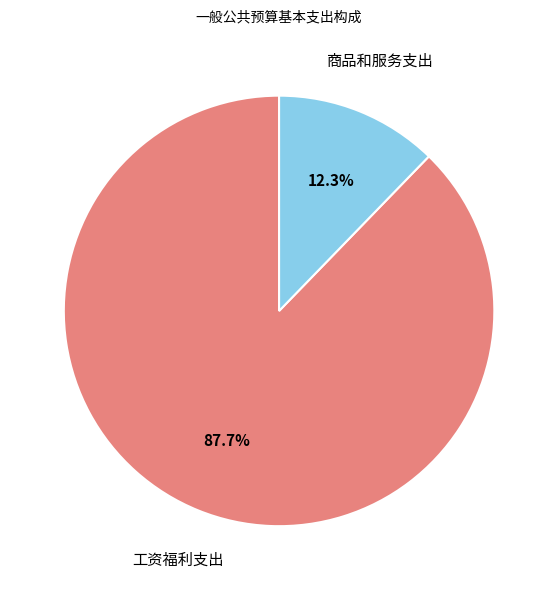

Is there a majority slice in this chart?

Yes